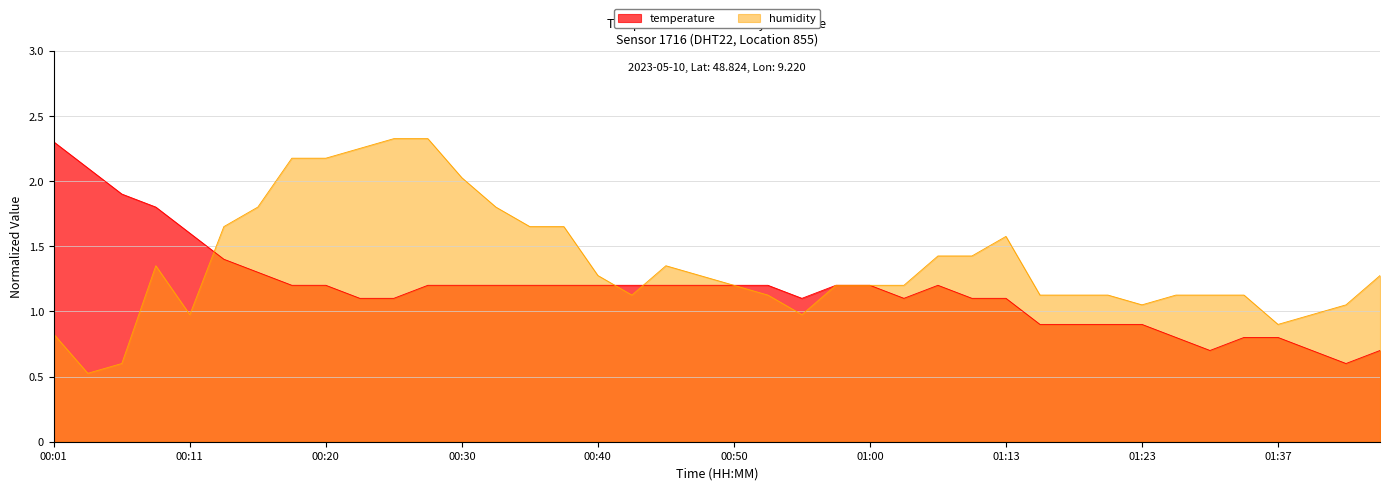

What are all the series names shown in the legend?

temperature, humidity